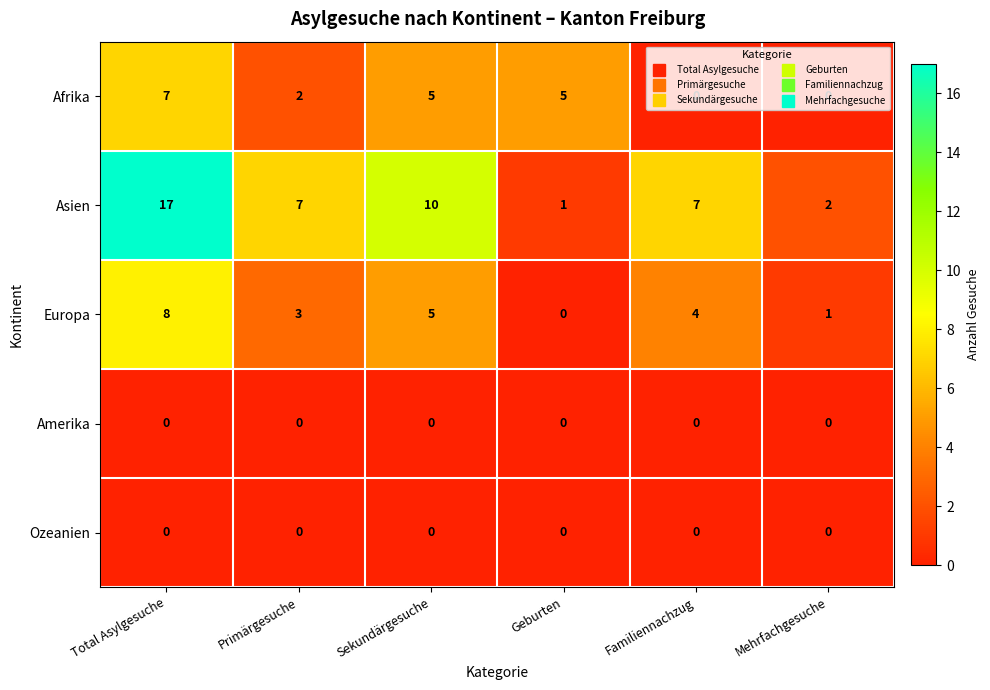

Which series has the widest spread of values?

Asien